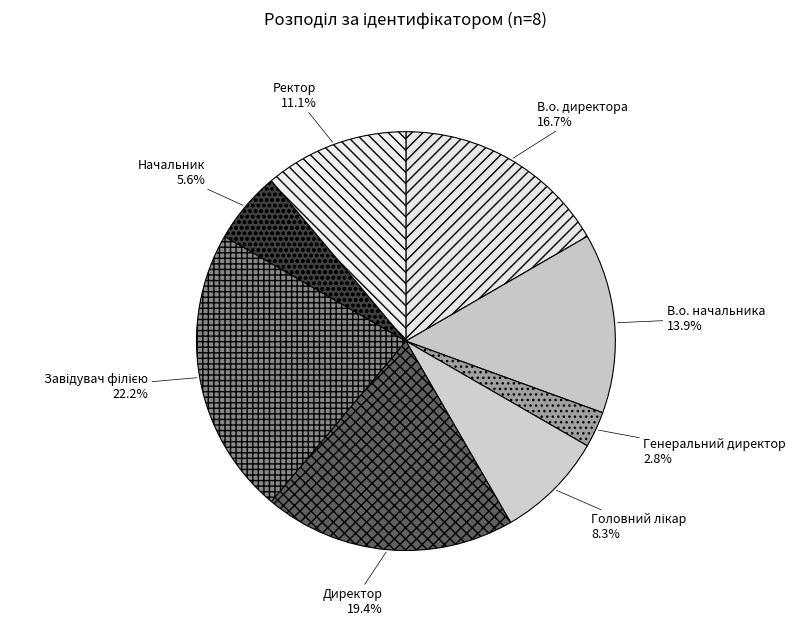

Does Ректор represent more than half of the total?

No